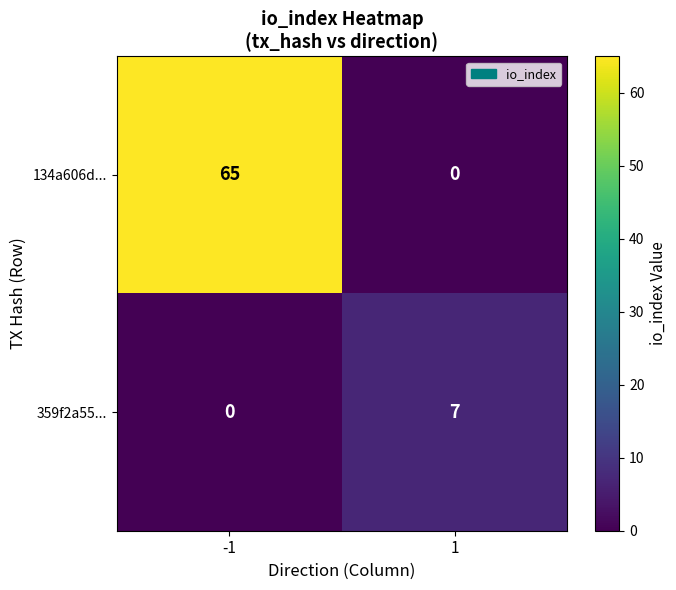

At which category is the sum across all series the highest?

-1